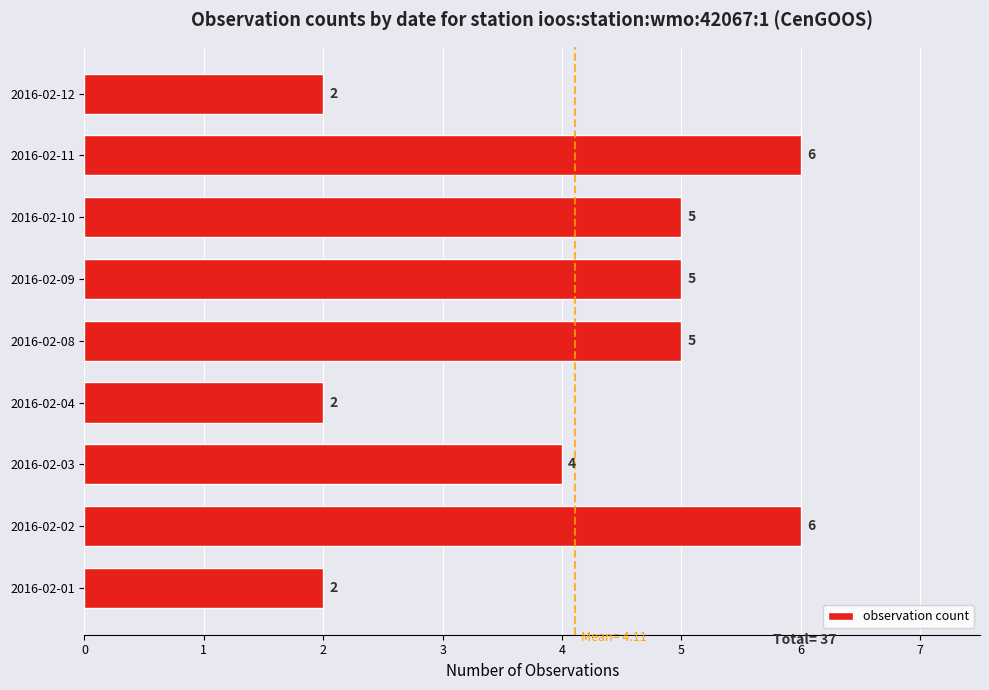

True or false: the data shows 7 at 2016-02-03.

False